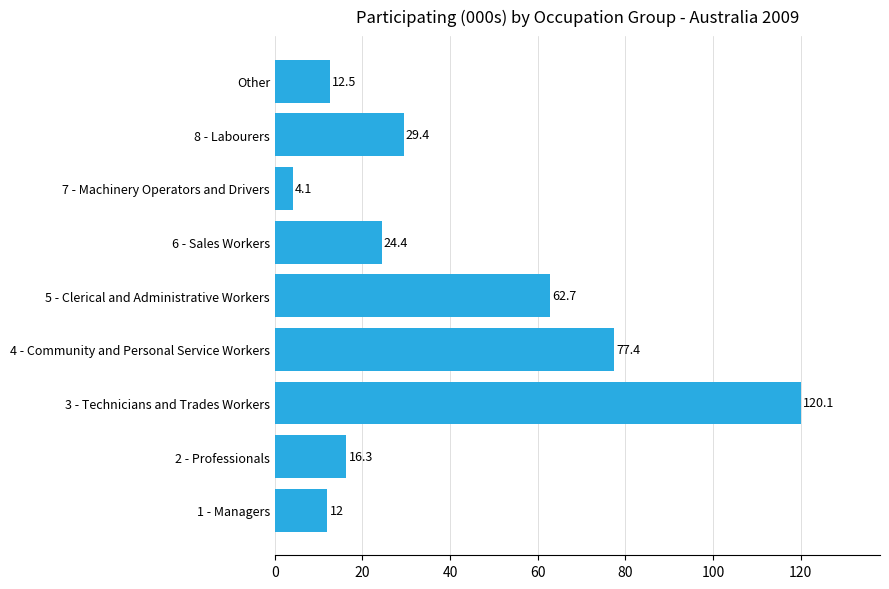

True or false: the data shows 4.1 at 7 - Machinery Operators and Drivers.

True